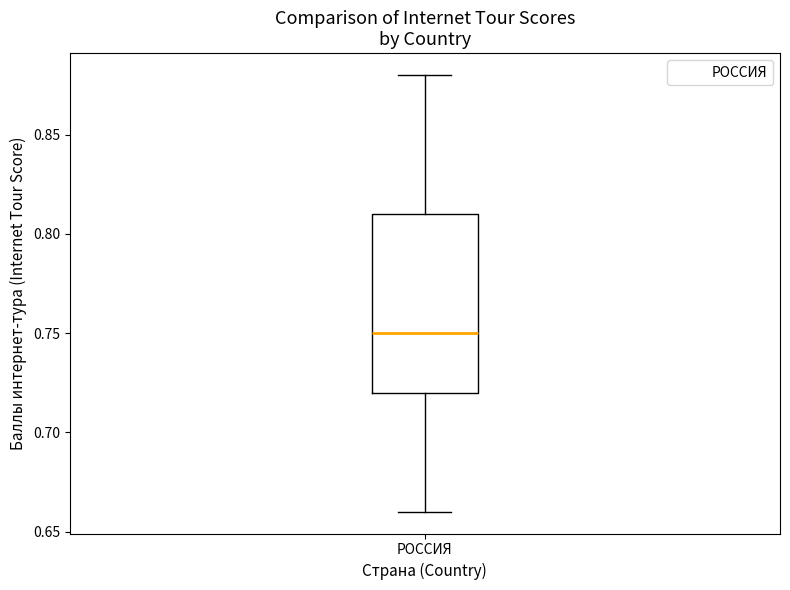

Transcribe this box plot: give where the median line is, the range the box spans, and where the two whiskers end, as read against the y-axis. The values are not printed on the chart, so give them approximately, as read against the axis.

median 0.75, box 0.72 to 0.81, whiskers 0.66 to 0.88